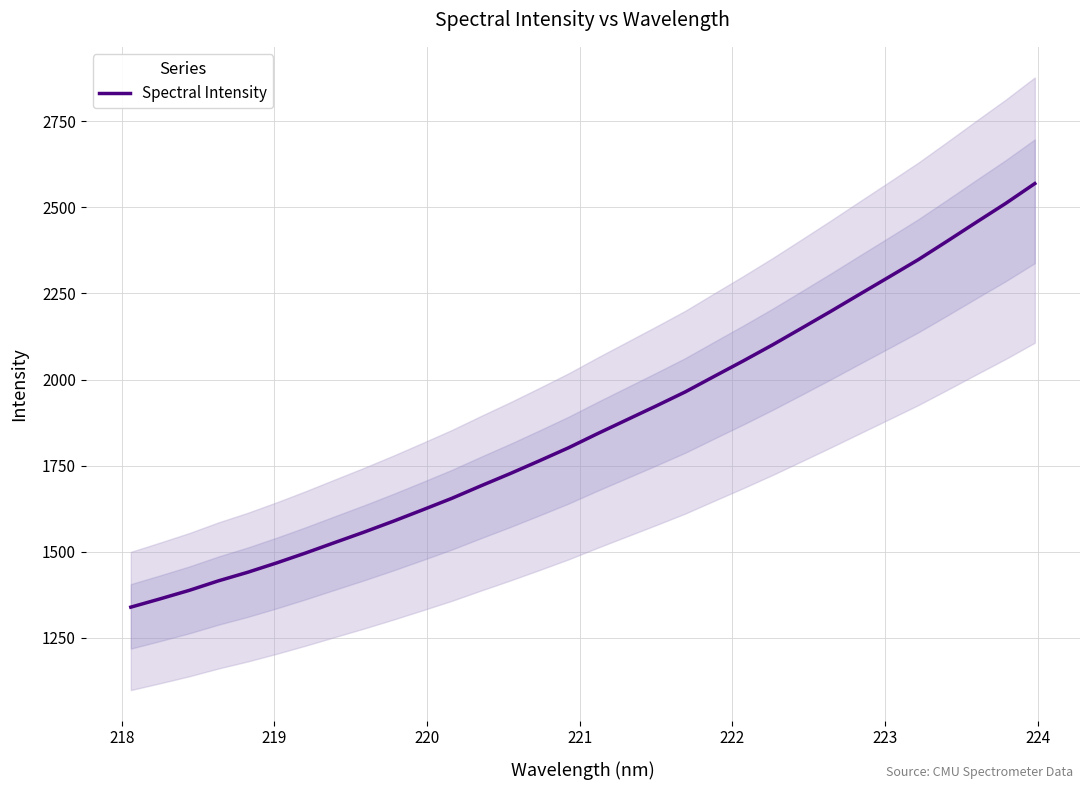

What is the lowest value of the Spectral Intensity series?

1338.6